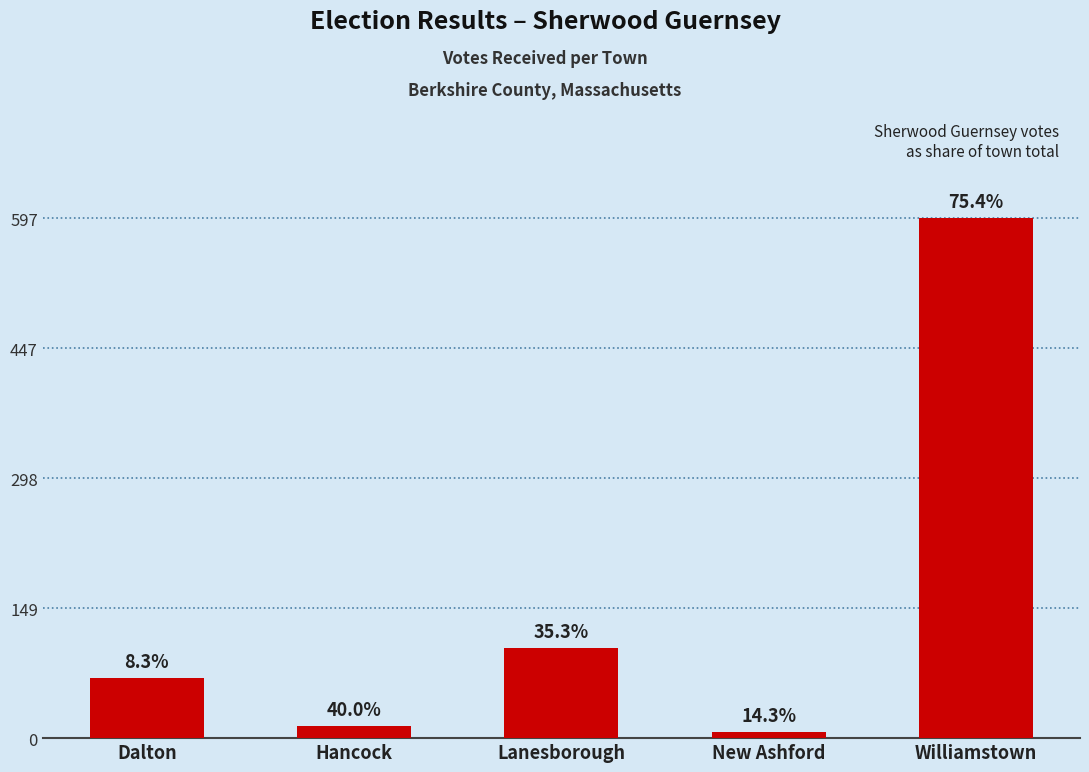

Does the chart contain any negative values?

No